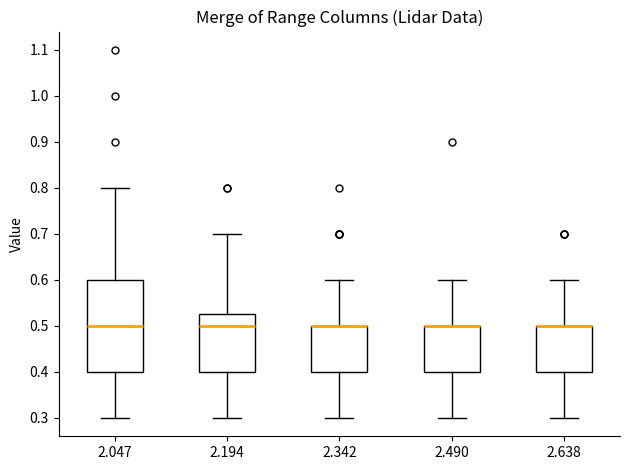

Comparing the boxes themselves (not the whiskers), which one is the tallest?

2.047